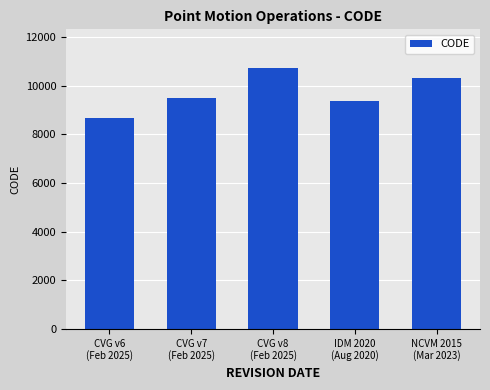

What is the sum of all values?

48564